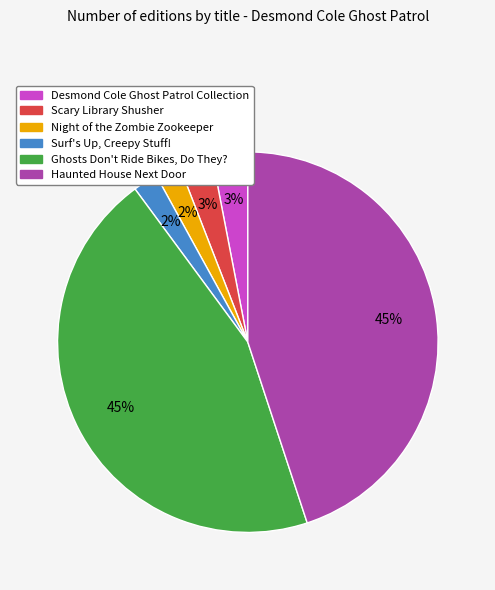

Combined, do Surf's Up, Creepy Stuff! and Night of the Zombie Zookeeper account for over 50%?

No